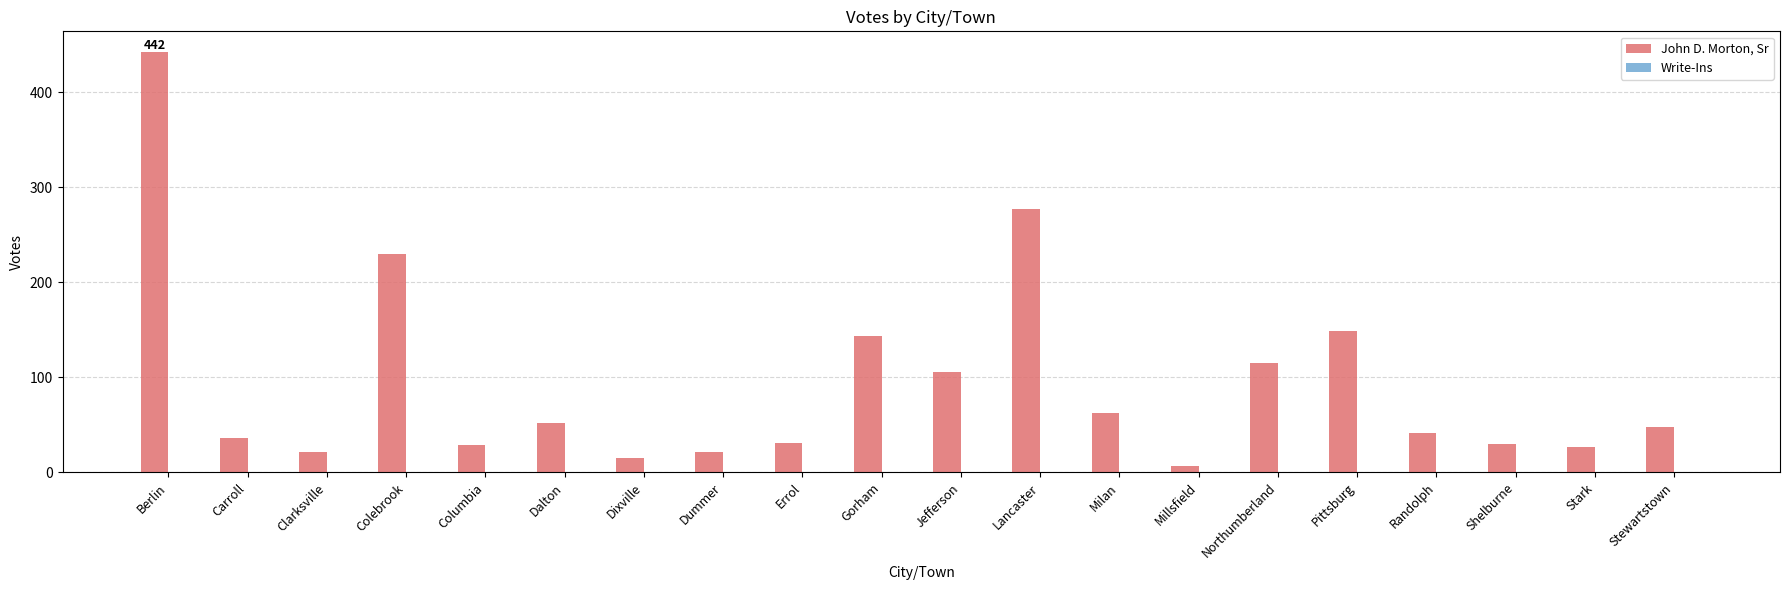

What is the average value?

94